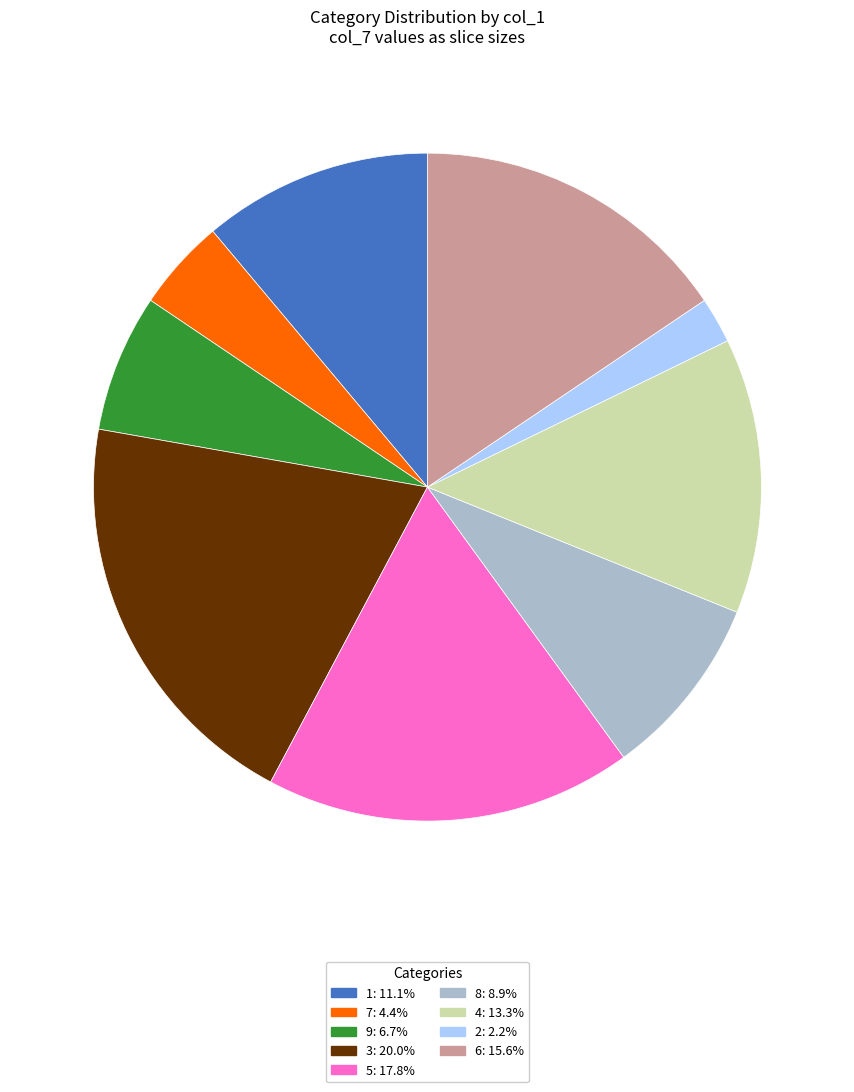

Is there a majority slice in this chart?

No